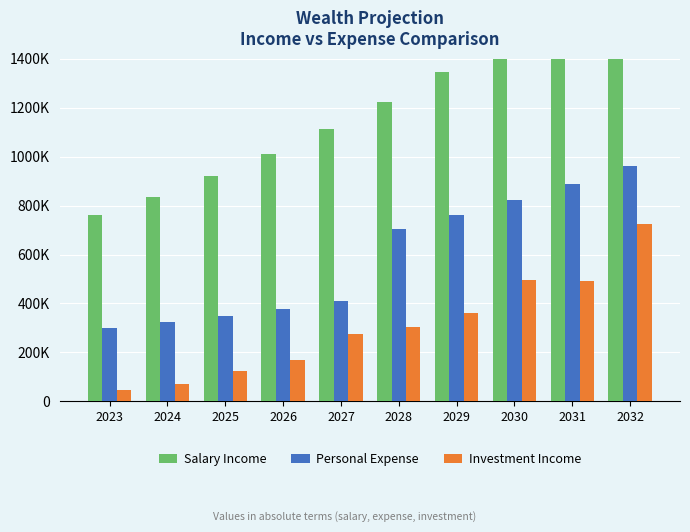

Rank the series at 2032 from lowest to highest value.

Investment Income, Personal Expense, Salary Income